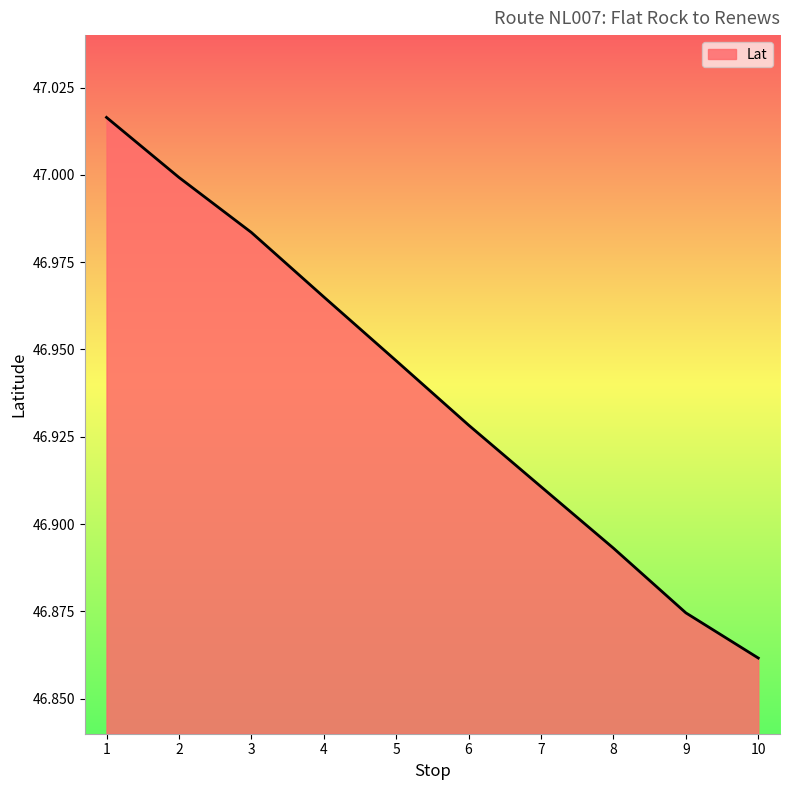

How many categories are shown in the chart?

10